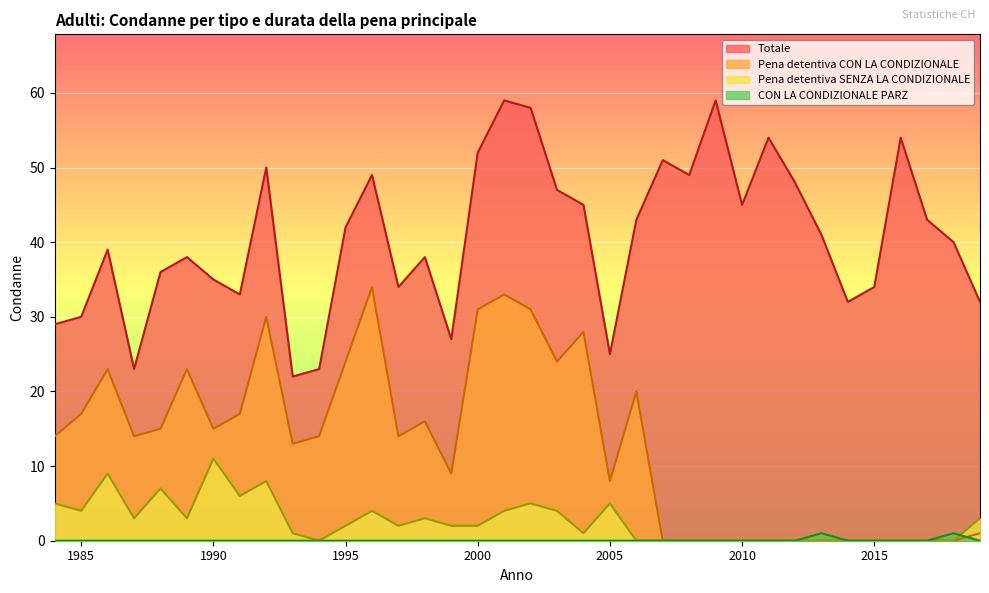

List the labels in order of Pena detentiva SENZA LA CONDIZIONALE value, largest first.

1990, 1986, 1992, 1988, 1991, 1984, 2002, 2005, 1985, 1996, 2001, 2003, 1987, 1989, 1998, 2019, 1995, 1997, 1999, 2000, 1993, 2004, 1994, 2006, 2007, 2008, 2009, 2010, 2011, 2012, 2013, 2014, 2015, 2016, 2017, 2018